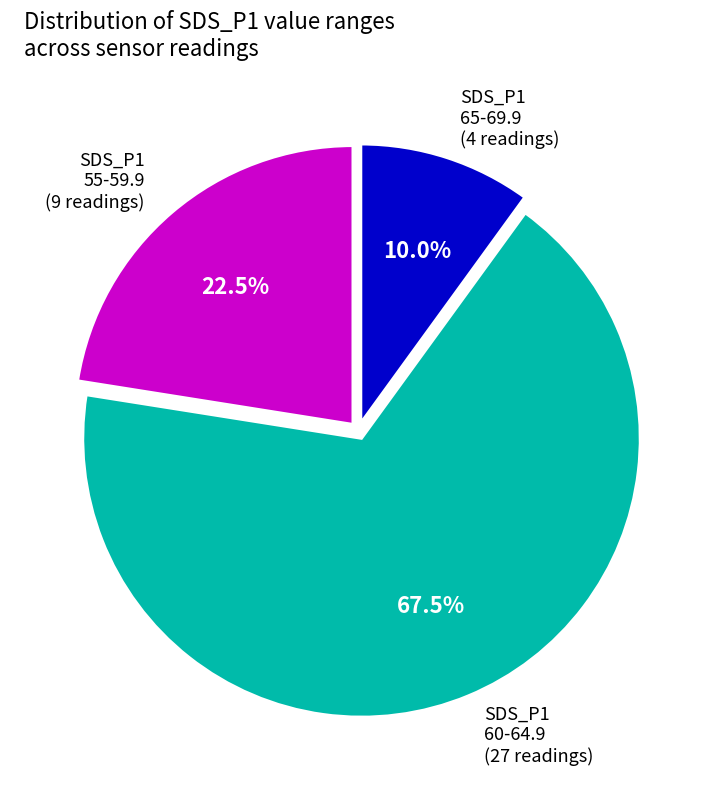

Is there a majority slice in this chart?

Yes